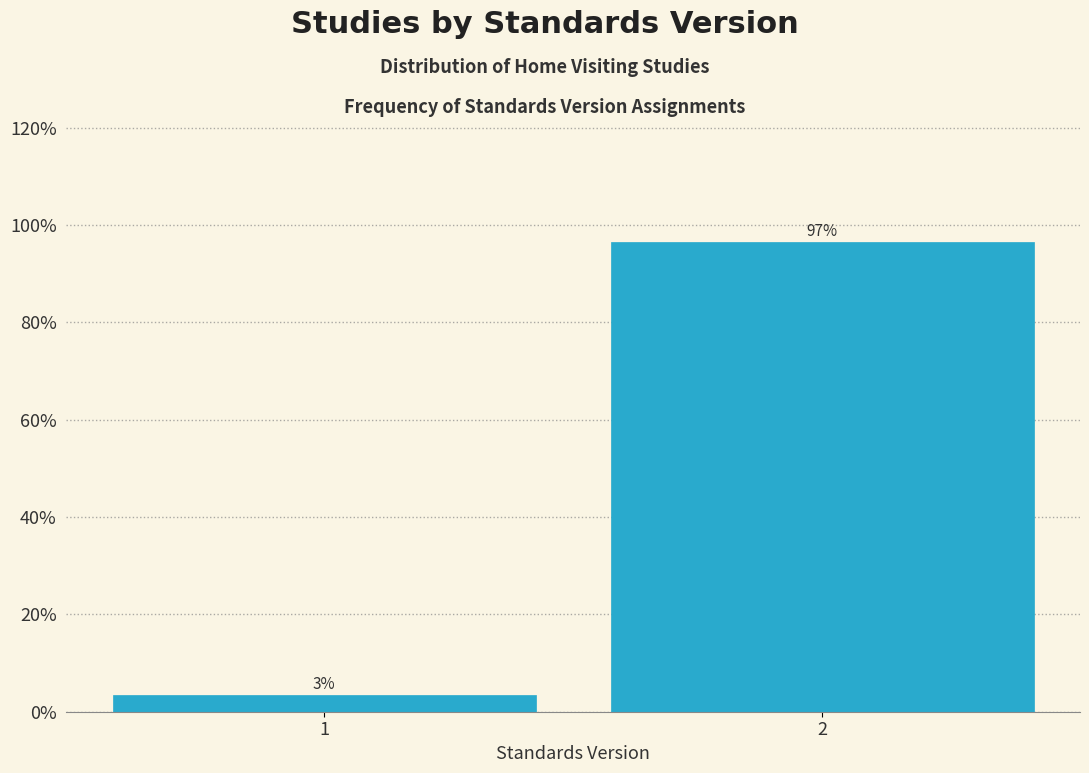

What is the greatest value displayed?

96.6